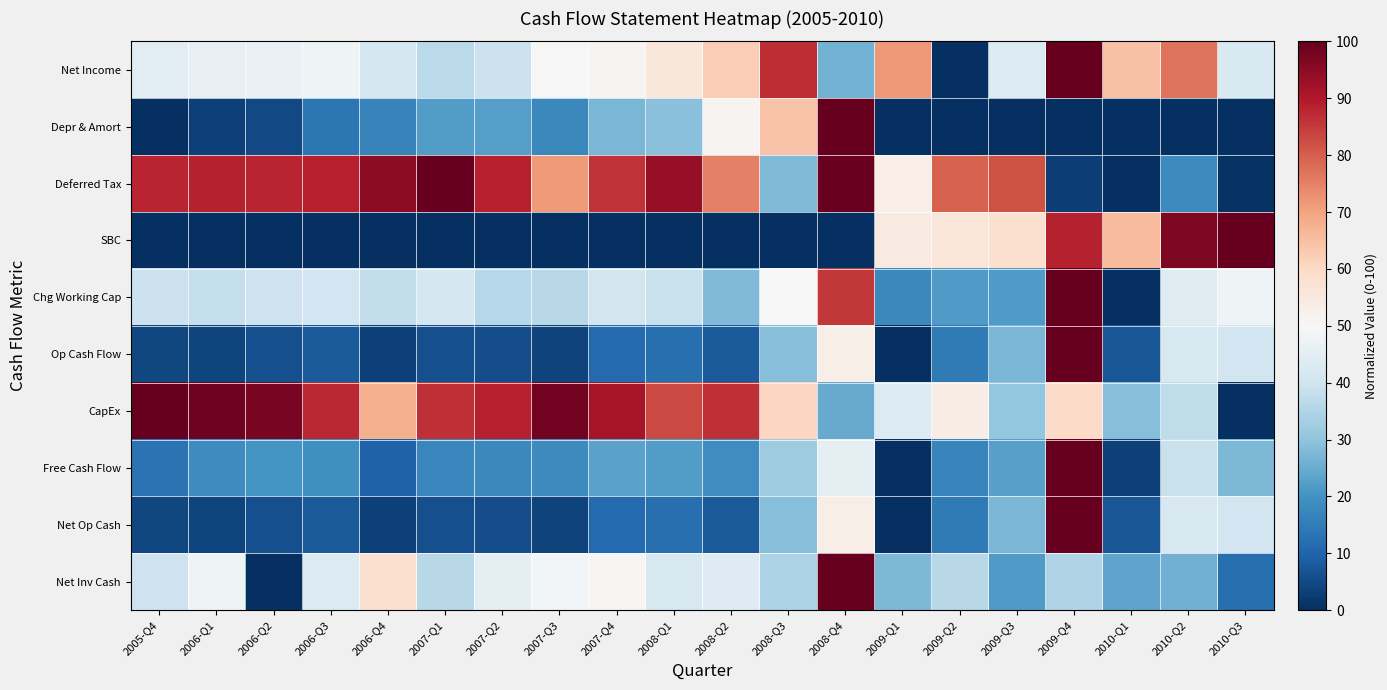

What is the total value across all series at 2008-Q4?

587.2